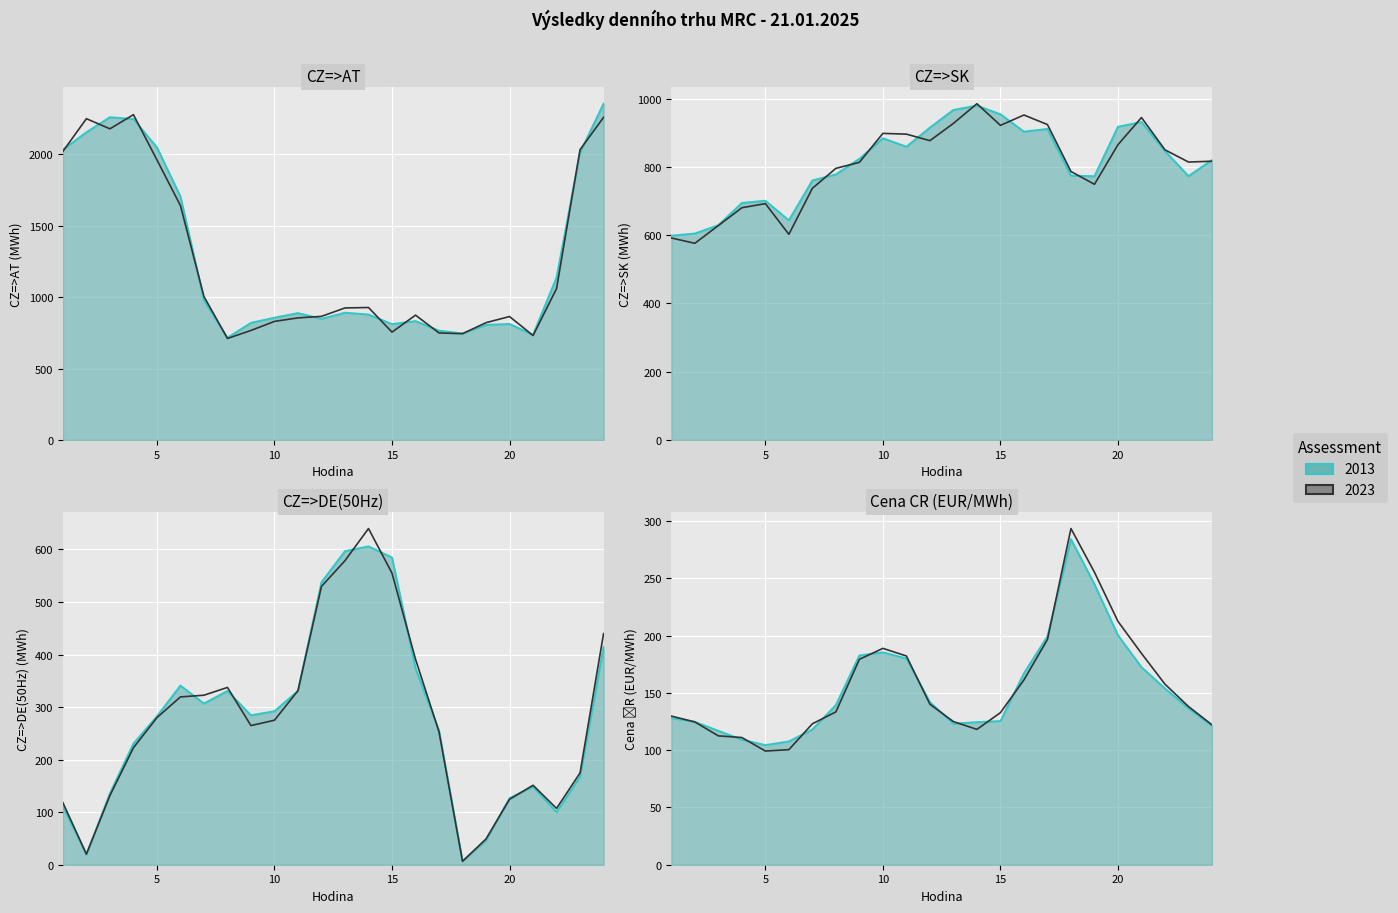

True or false: CZ=>SK and CZ=>AT cross at least once.

True